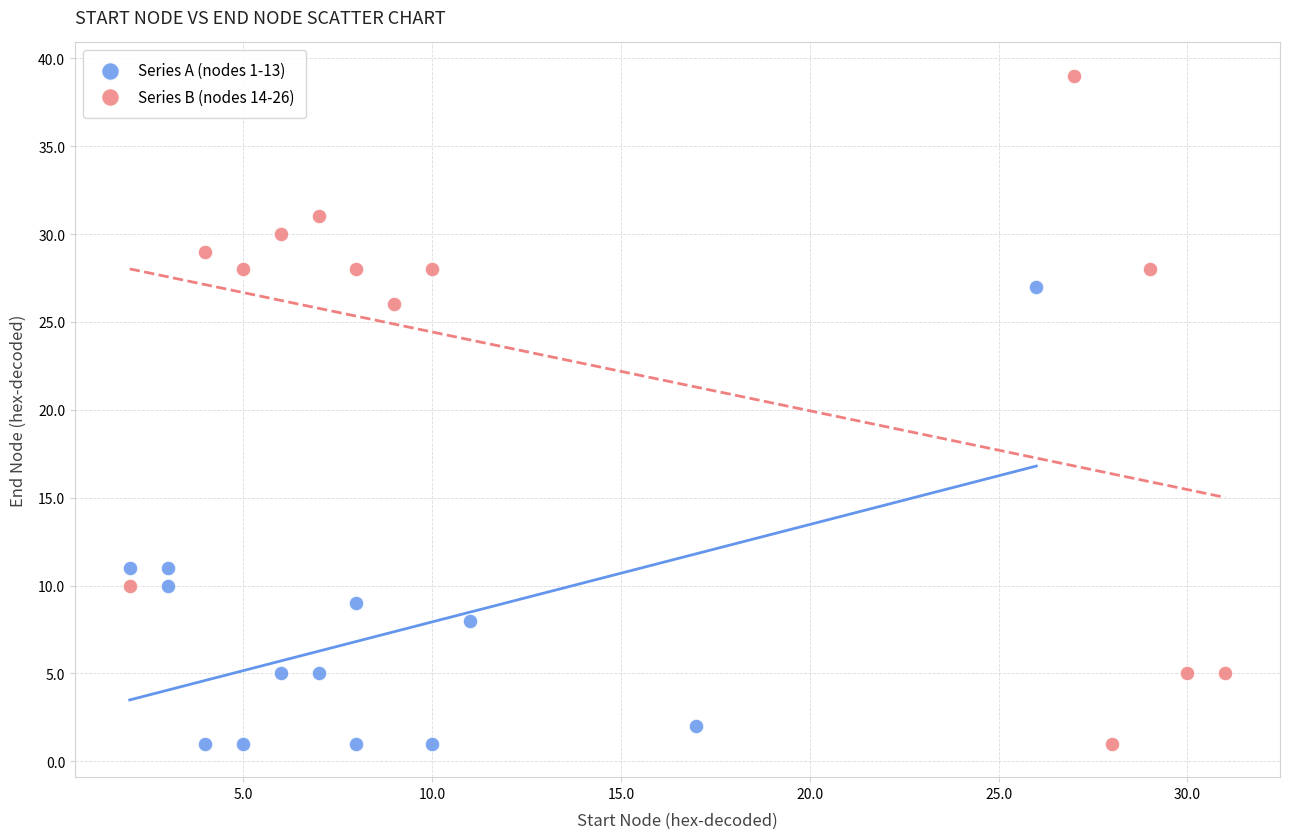

Which series has the largest Y range (max minus min)?

Series B (nodes 14-26)